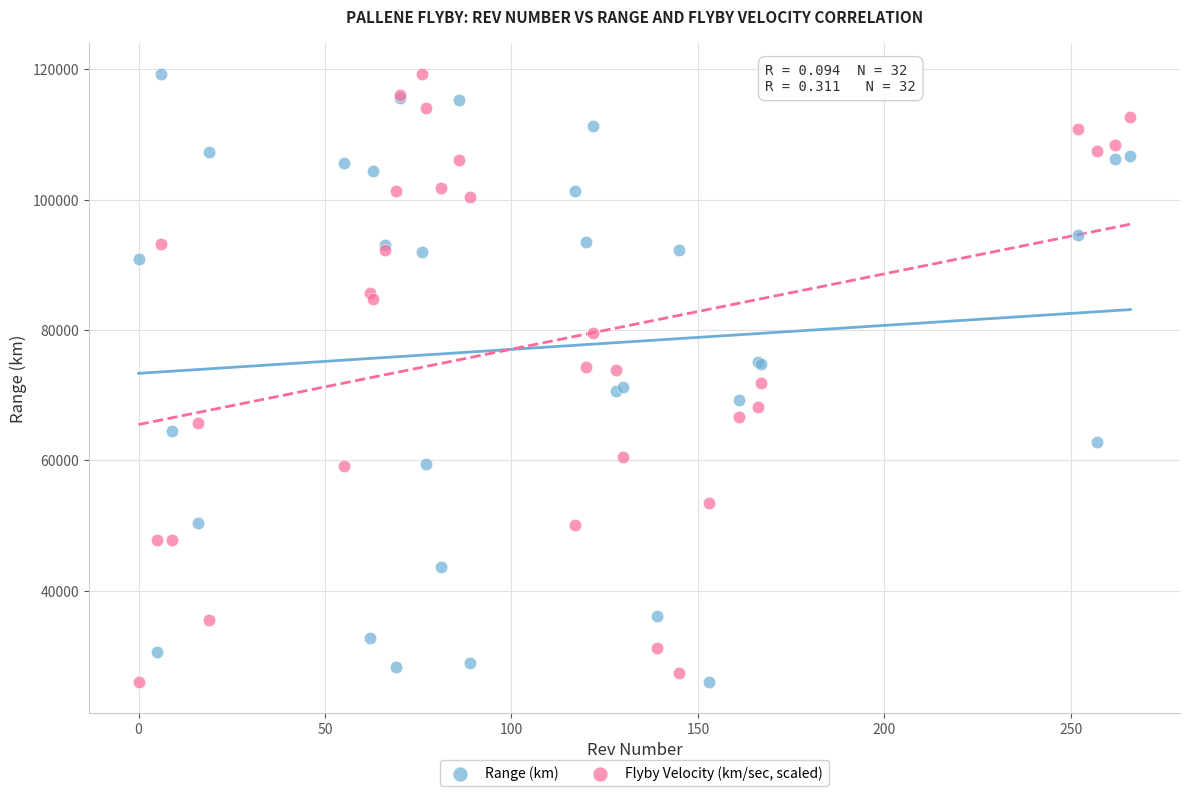

What is the X range (max minus min) for the scatter plot?

266.0